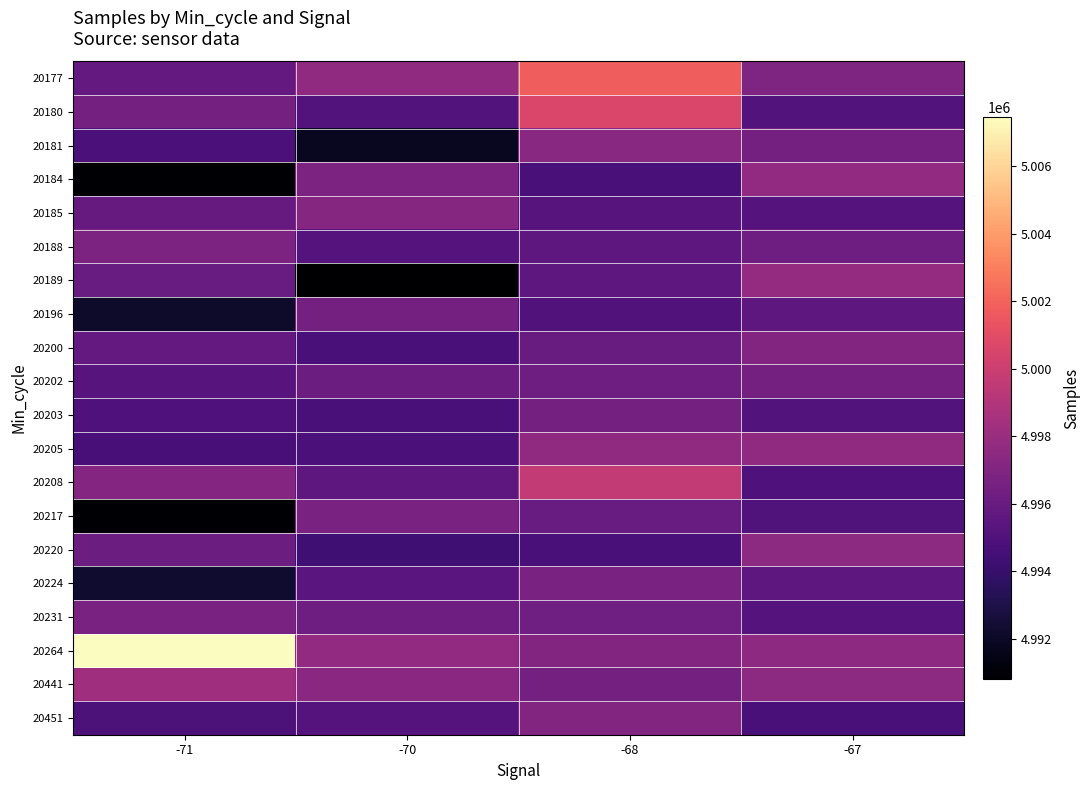

What is the maximum value shown in the chart?

5007469.0